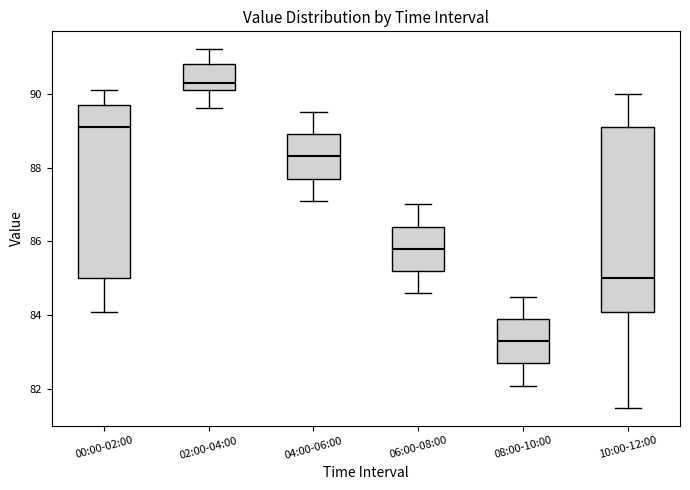

Where does the median line of the box for 04:00-06:00 sit on the y-axis? The values are not printed on the chart, so give them approximately, as read against the axis.

88.4